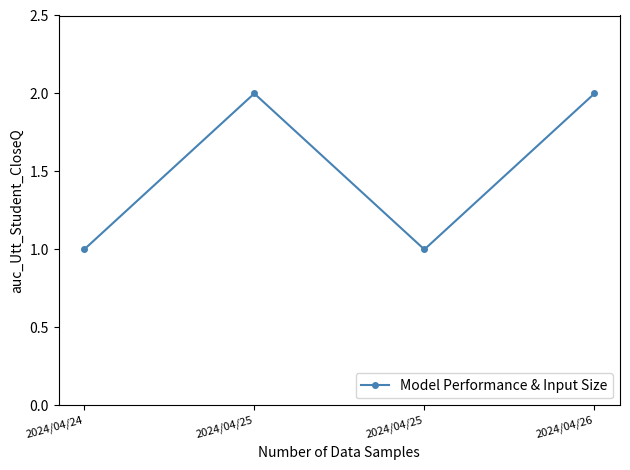

Reading right to left, transcribe all the data shown in this chart.

2024/04/26=2	2024/04/25=1	2024/04/25=2	2024/04/24=1